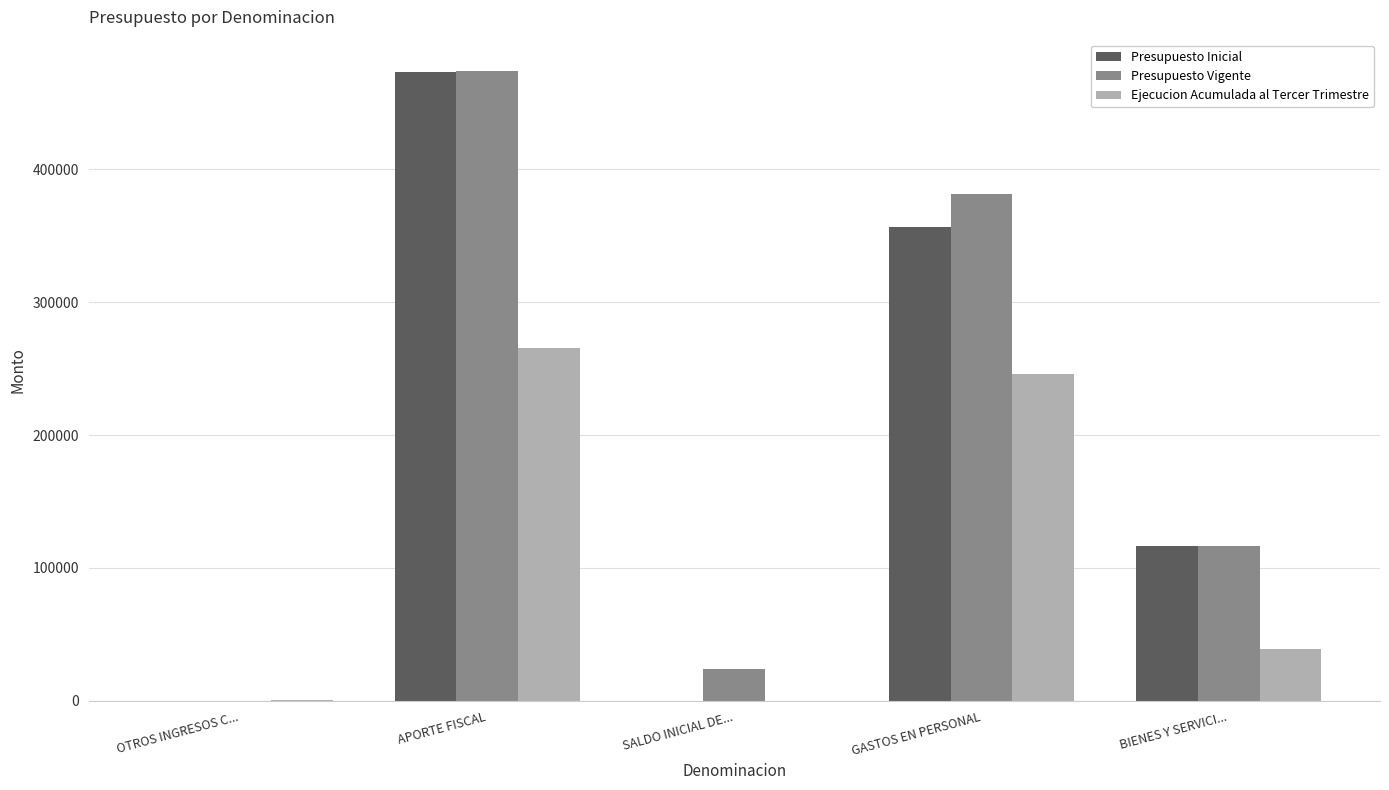

What are all the series names shown in the legend?

Presupuesto Inicial, Presupuesto Vigente, Ejecucion Acumulada al Tercer Trimestre